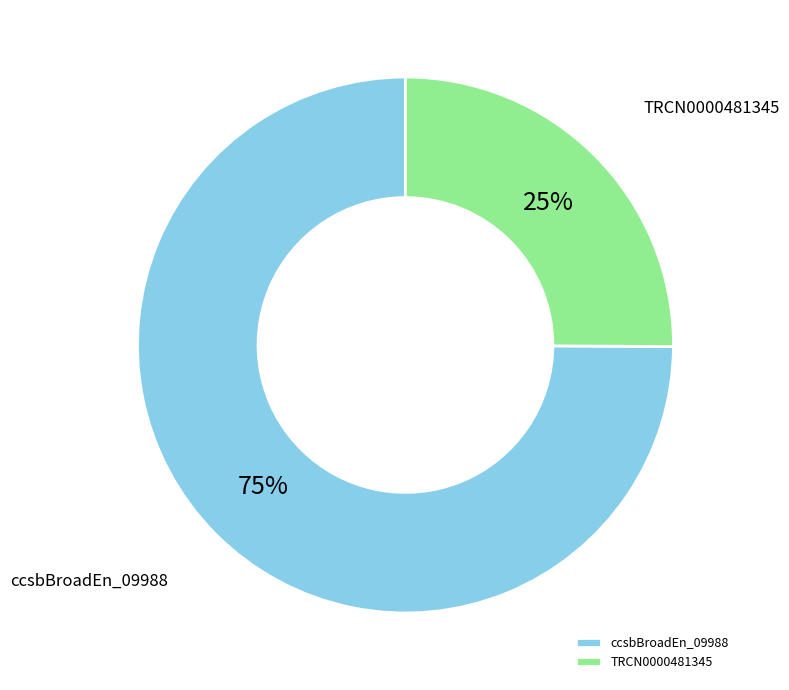

Which category accounts for the majority?

ccsbBroadEn_09988